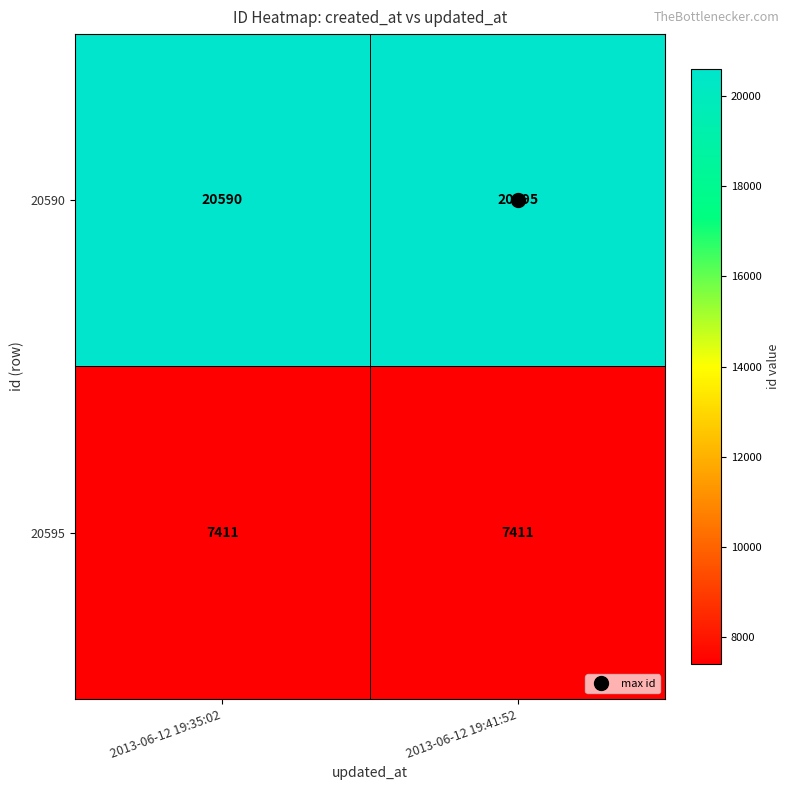

At which label is 20590 closest to 20592?

2013-06-12 19:35:02